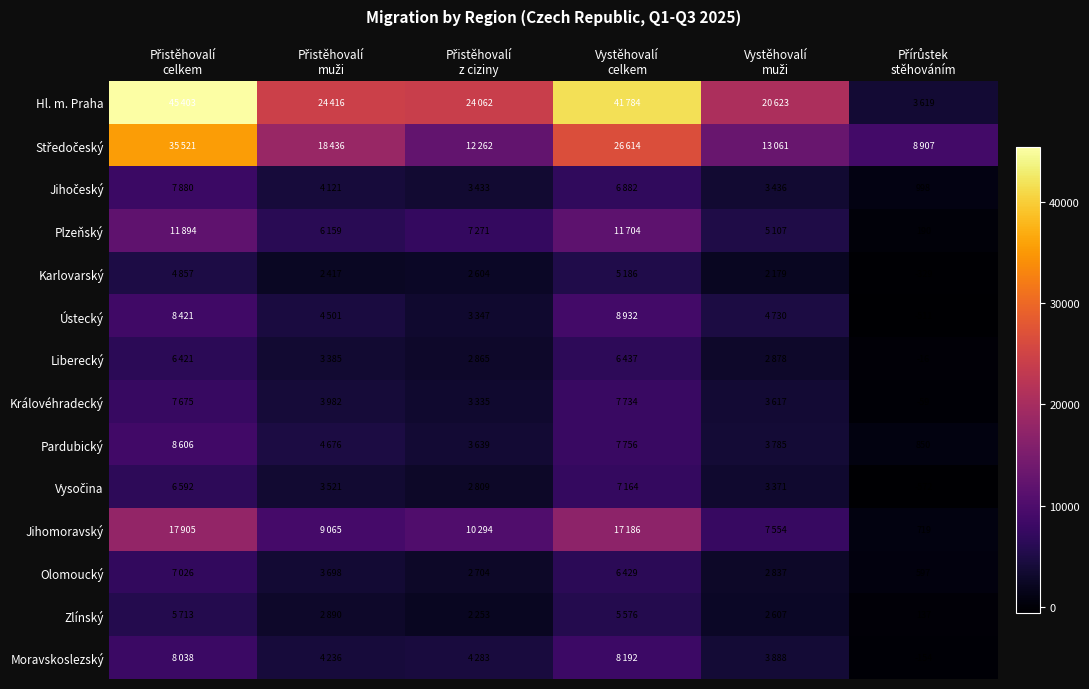

How many values in the Karlovarský series are below 2604?

3